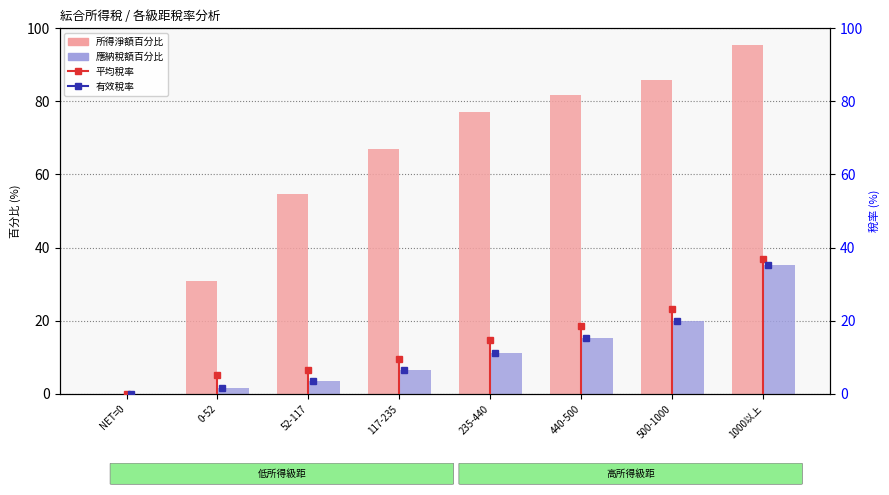

What is the difference between the maximum and minimum values in the 應納稅額百分比 series?

35.3